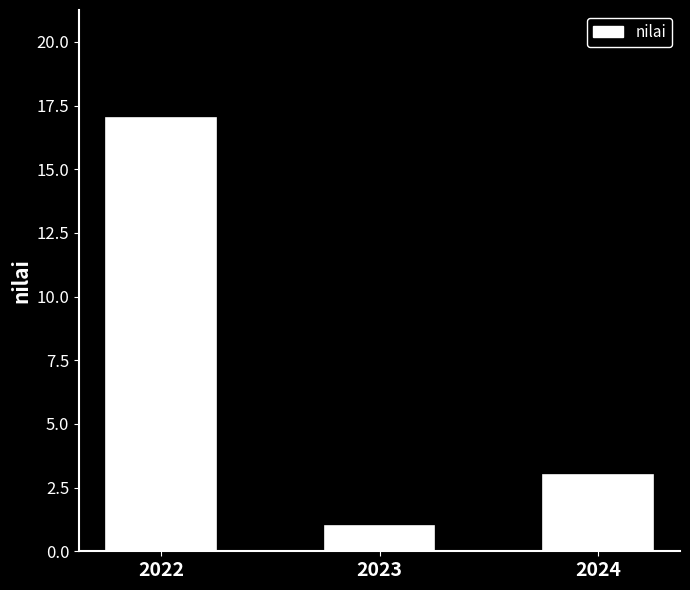

Which label corresponds to the smallest value in the chart?

2023